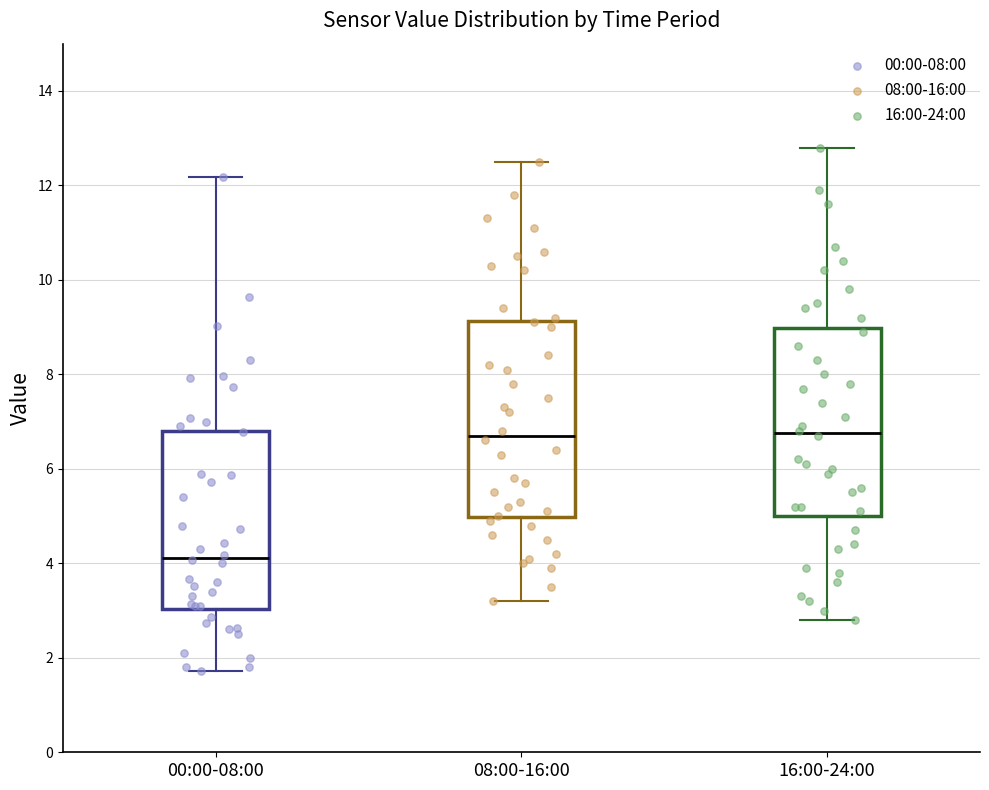

Where does the upper whisker of the box for 16:00-24:00 end on the y-axis? The values are not printed on the chart, so give them approximately, as read against the axis.

12.8